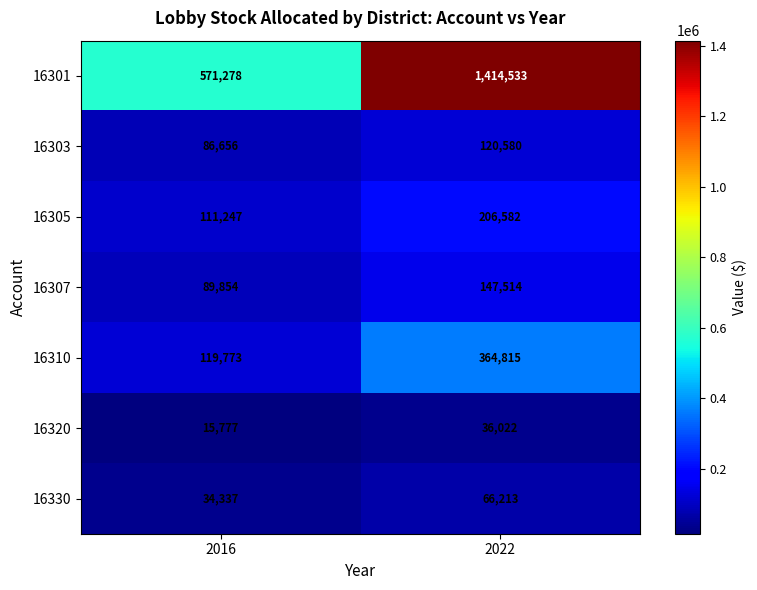

Which series changed the most between 2016 and 2022?

16301